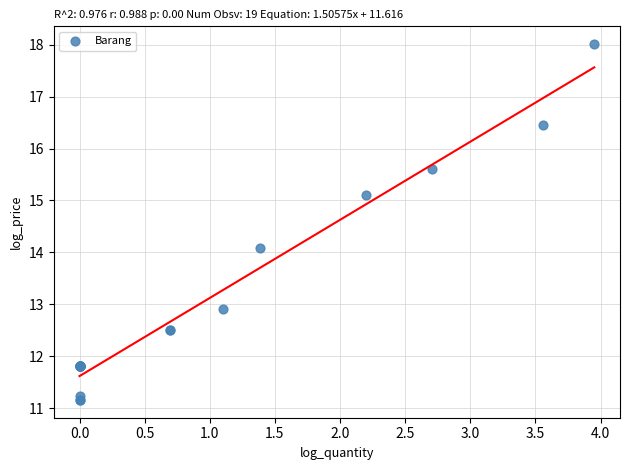

What Y value in the scatter plot is closest to 14?

14.1